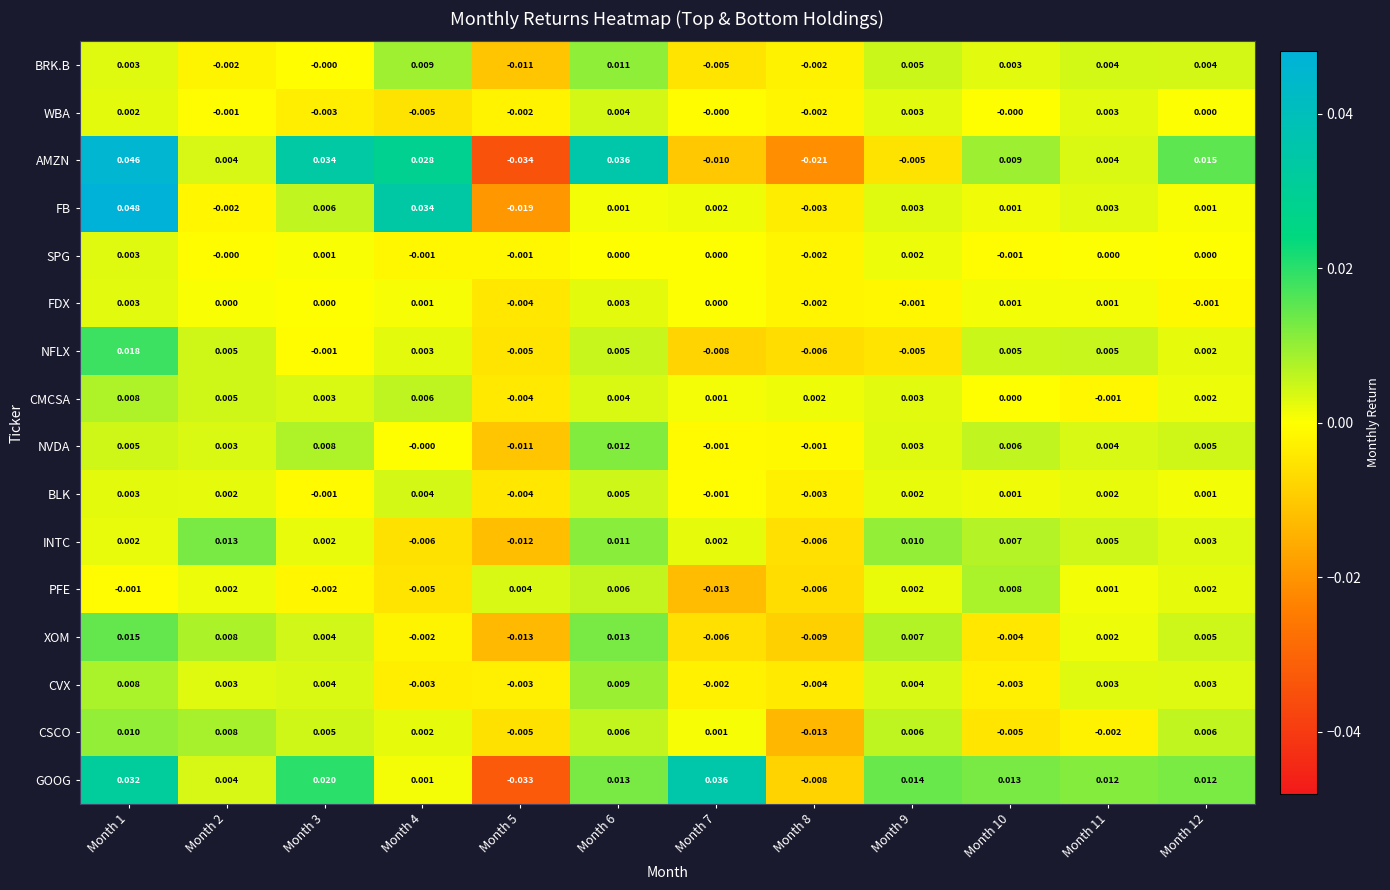

Is the value of AMZN at Month 11 greater than the value of FB at Month 10?

Yes